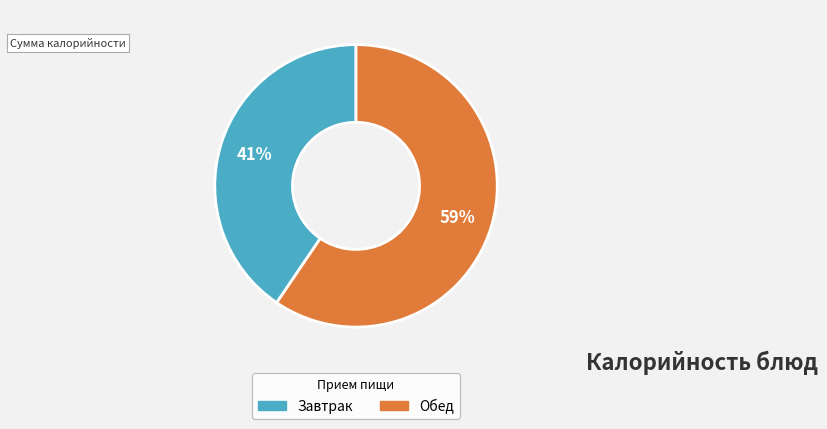

To the nearest percent, what is the average slice percentage?

50%